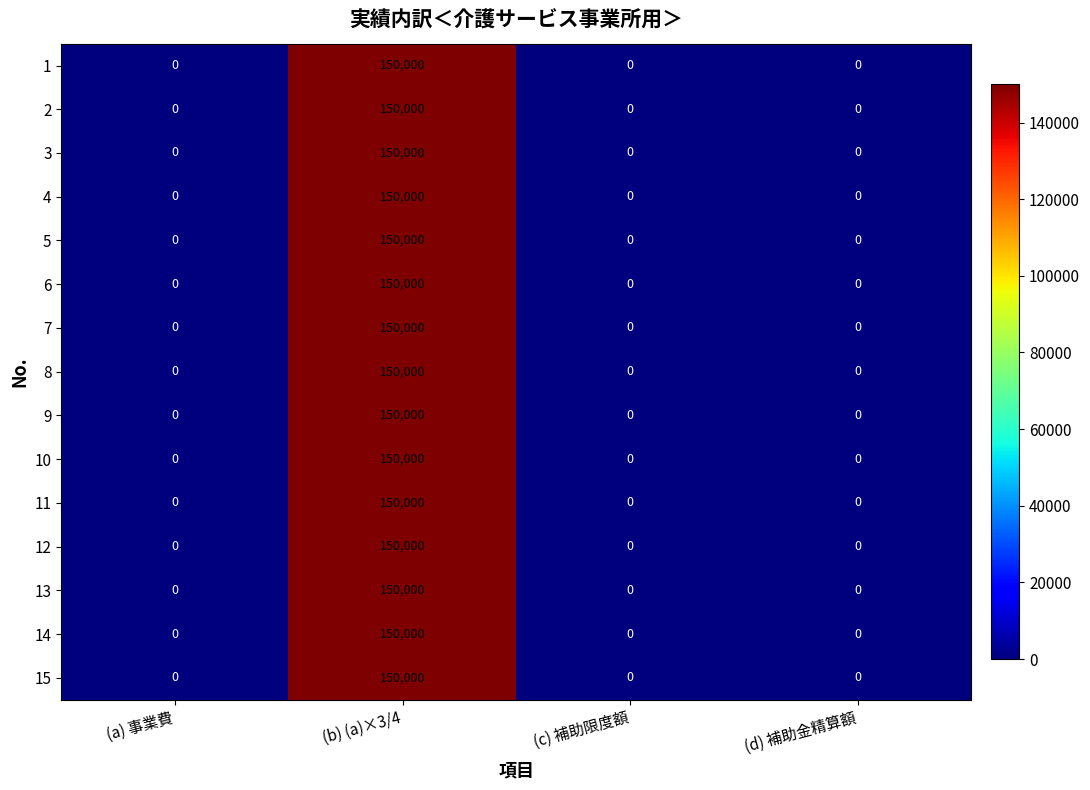

Count the 4 values in the range 0 to 150000.

4